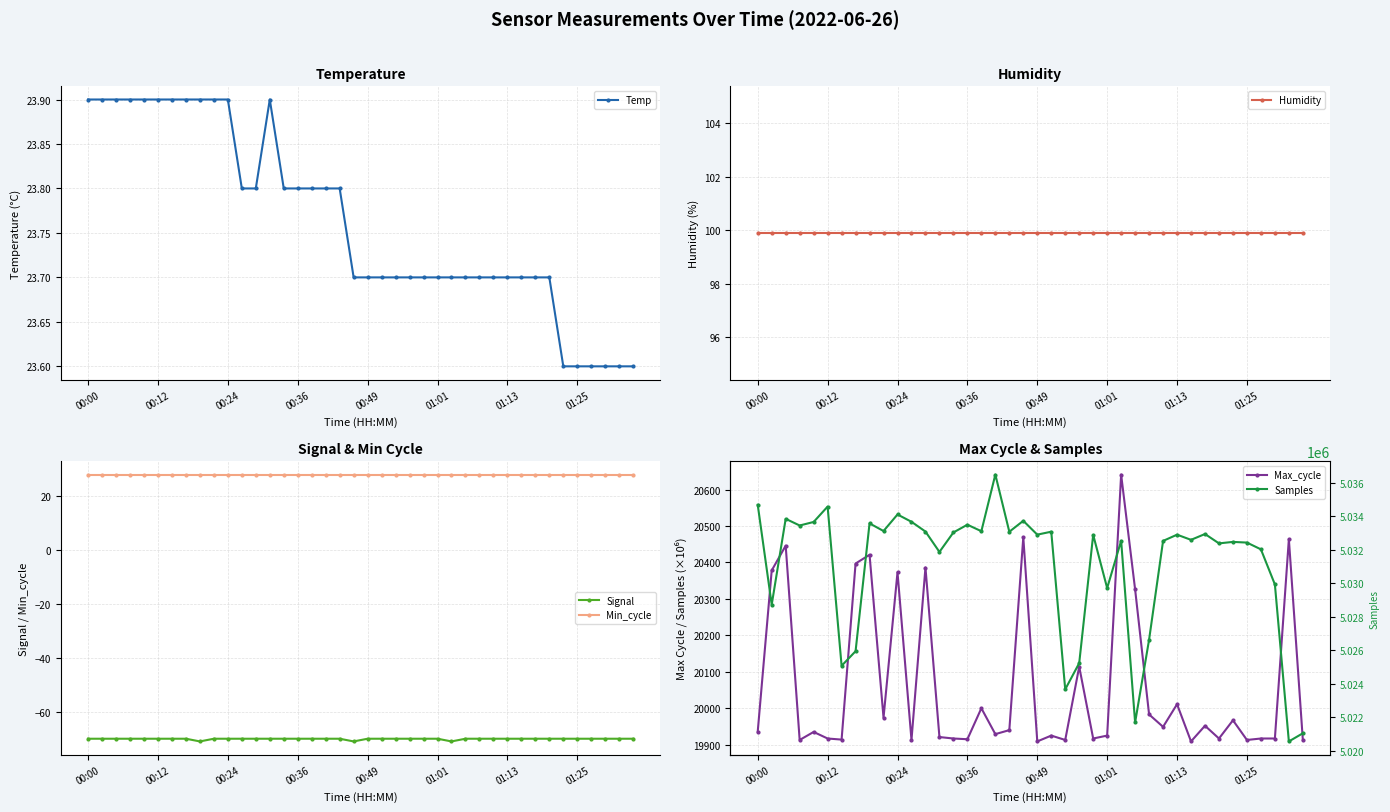

Between 14 and 12, which is larger?

14